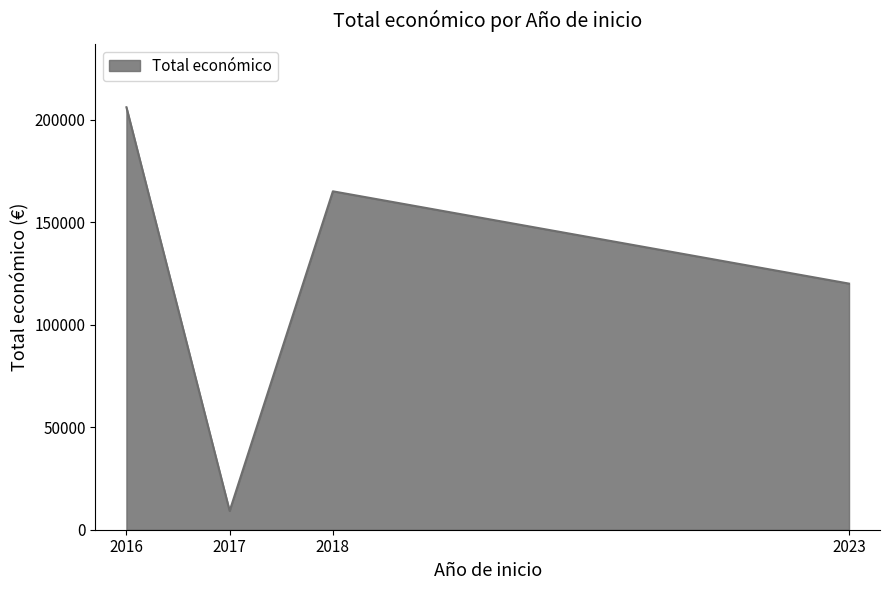

What is the difference between the second highest and minimum values?

155852